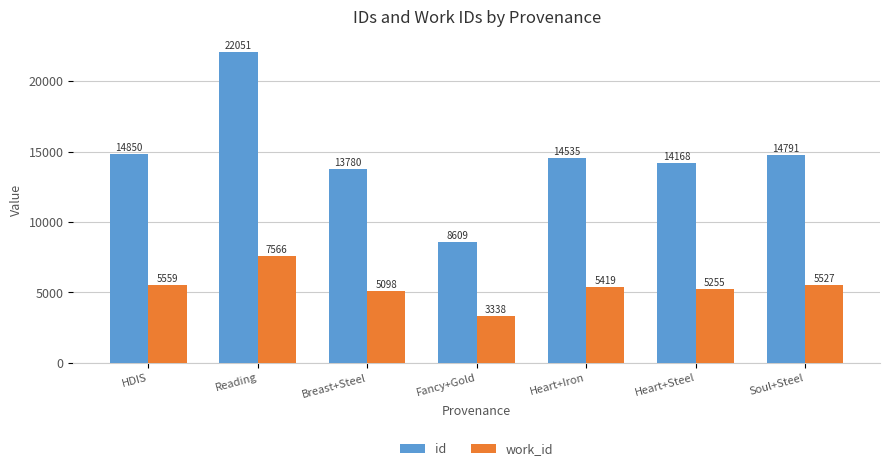

The id series shows 14168 at Heart+Steel. True or false?

True